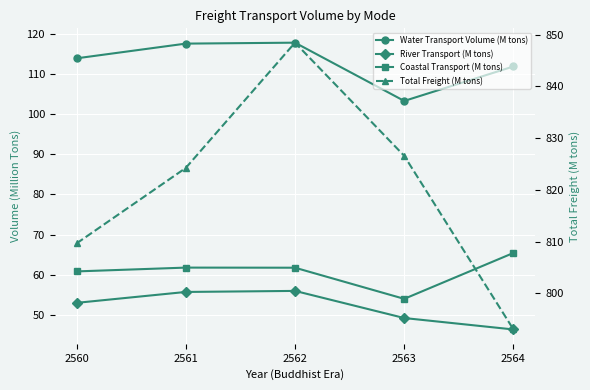

Which series has the largest total across all categories?

Total Freight (M tons)